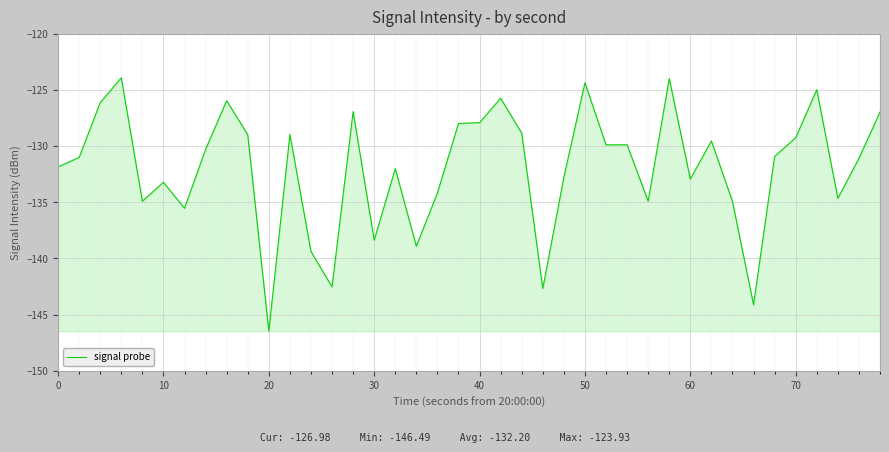

What is the difference between the maximum and minimum values?

22.6